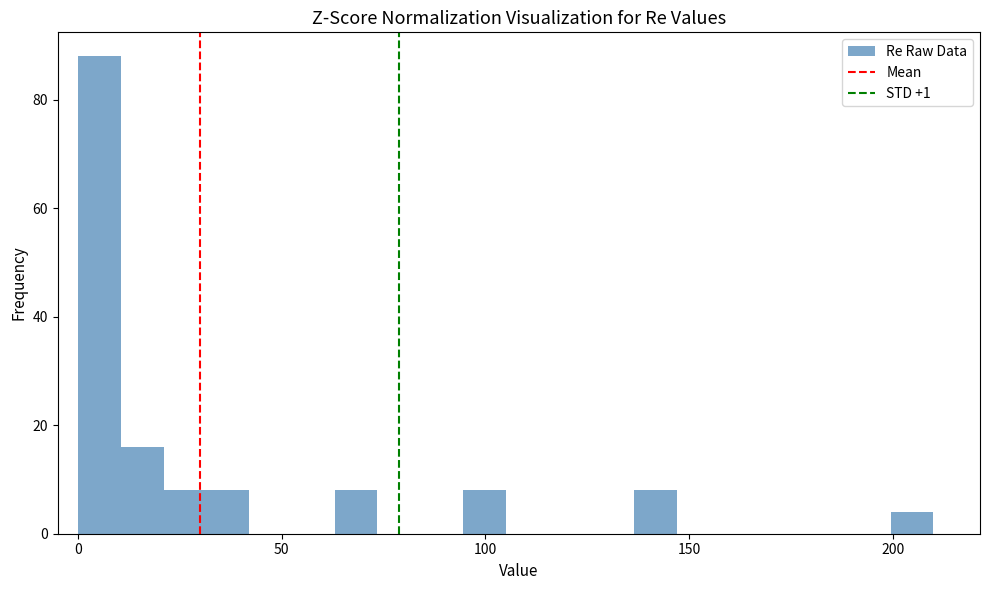

Around what value on the x-axis is the tallest bar? Give the approximate position of its centre, as read against the axis.

5